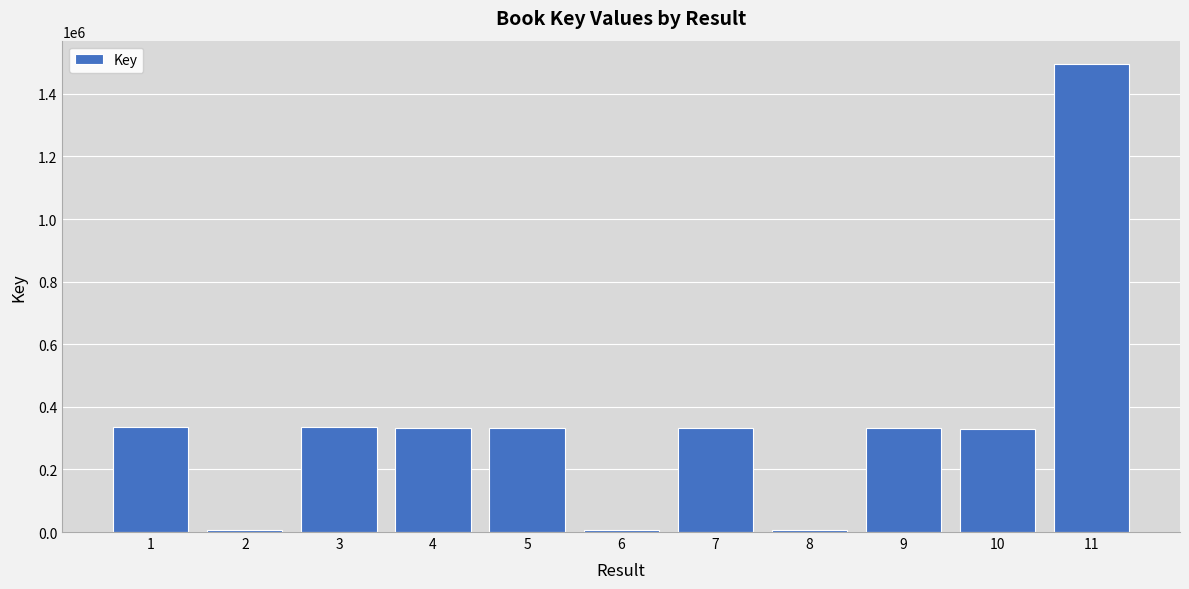

Are the bars grouped side by side (vs. stacked)?

No